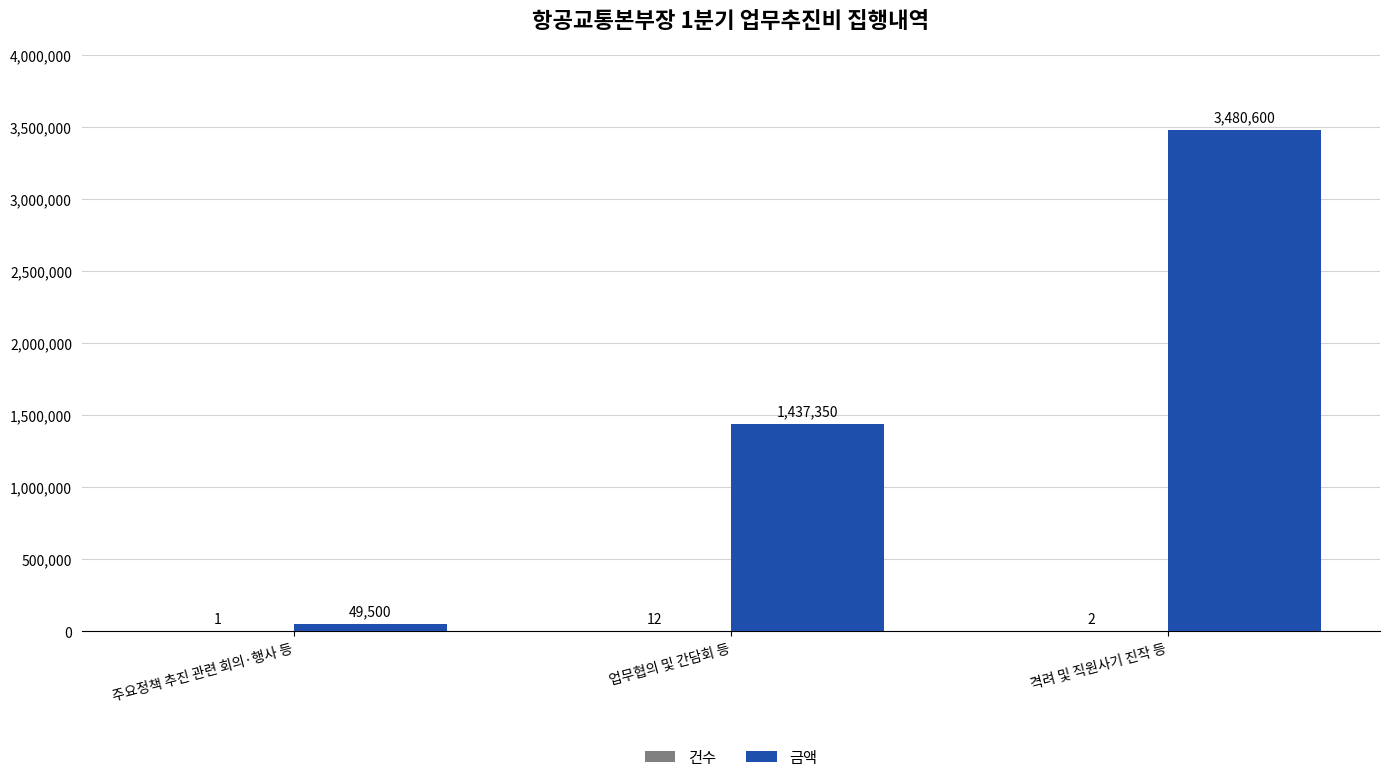

Is it true that 금액 equals 1437350 at 업무협의 및 간담회 등?

True